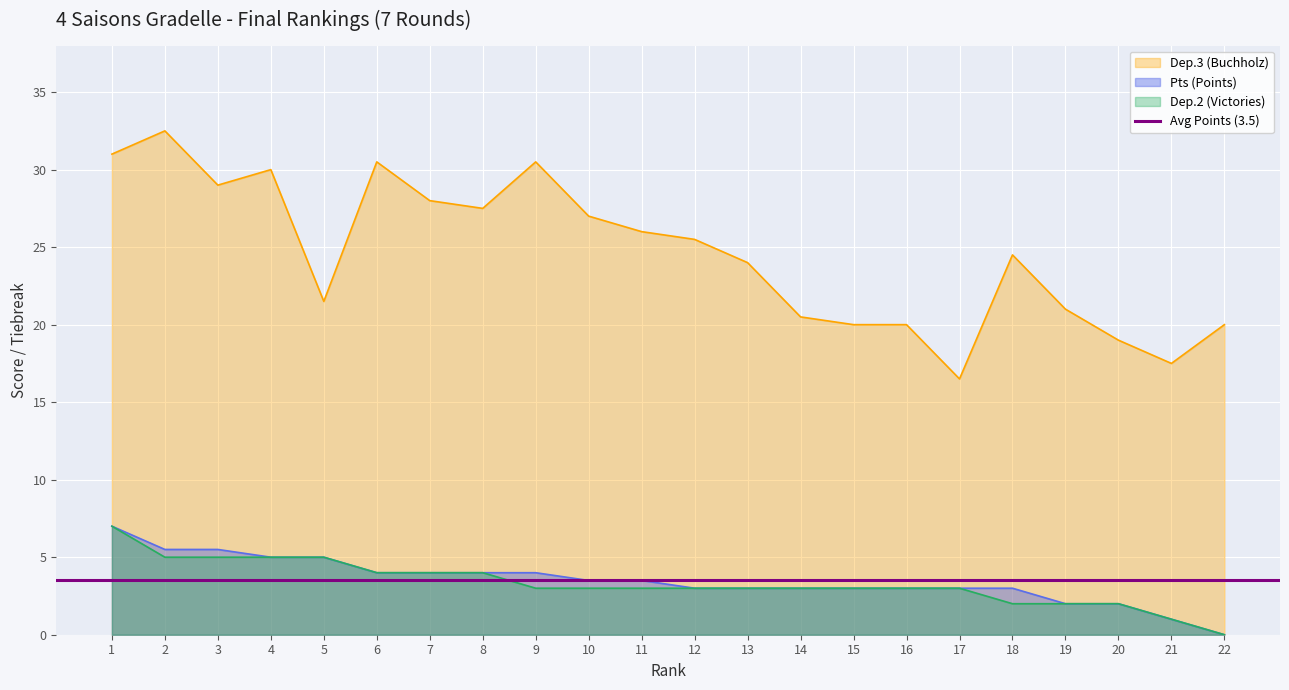

What is the sum of all Dep.2 (Victories) values?

73.0